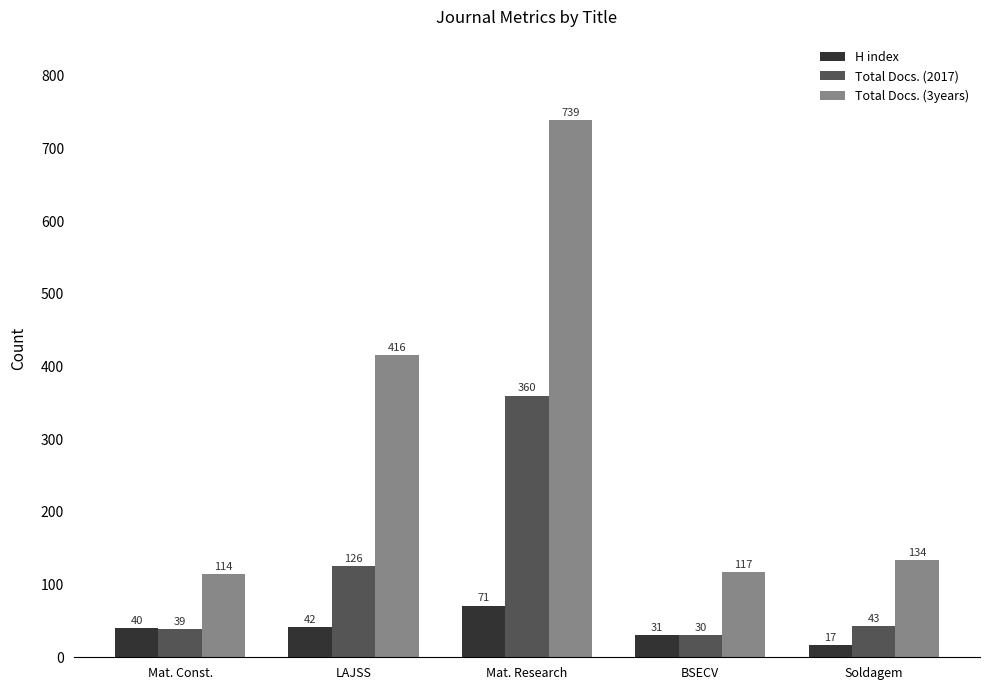

At Mat. Const., list the series in order from largest to smallest.

Total Docs. (3years), H index, Total Docs. (2017)